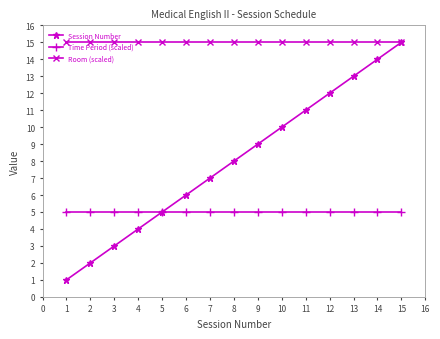

List the series in order of their overall mean, highest first.

Room (scaled), Session Number, Time Period (scaled)